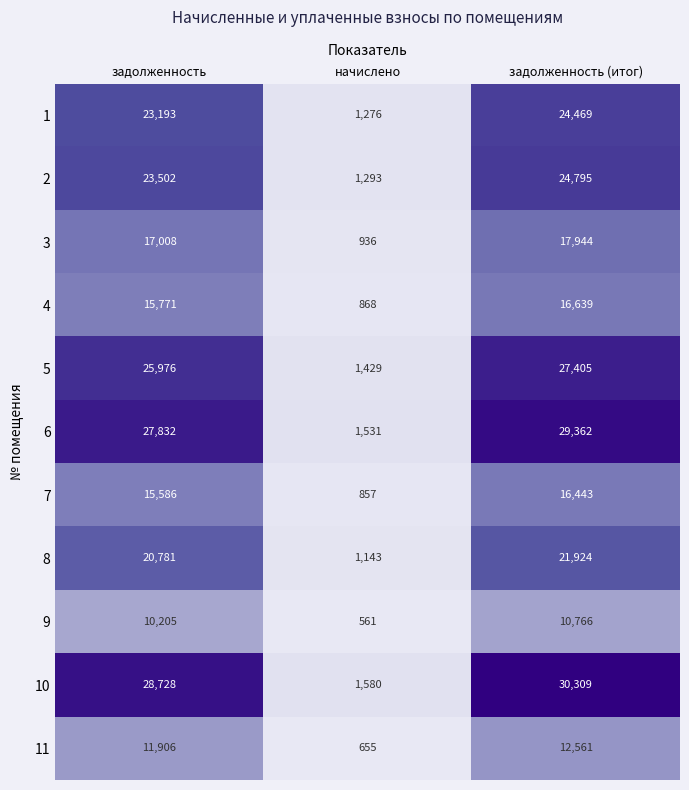

At which label does 7 reach its peak?

задолженность (итог)